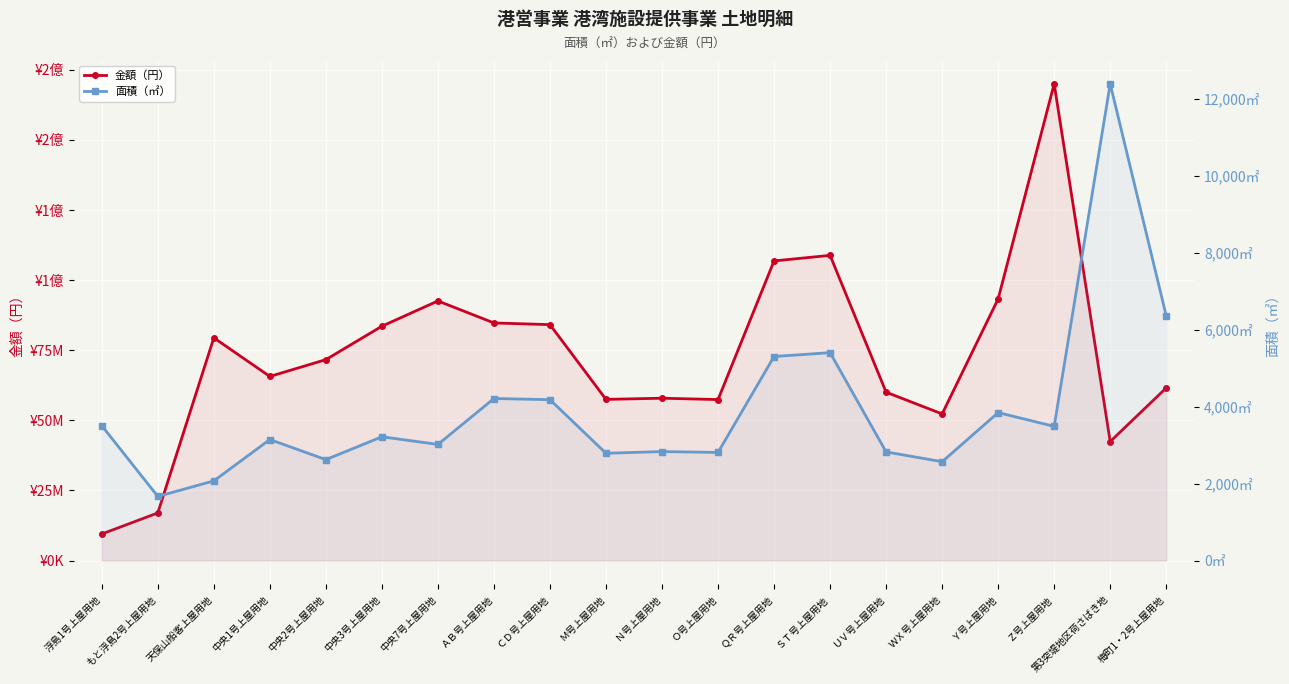

Which series has the largest total across all categories?

金額（円）